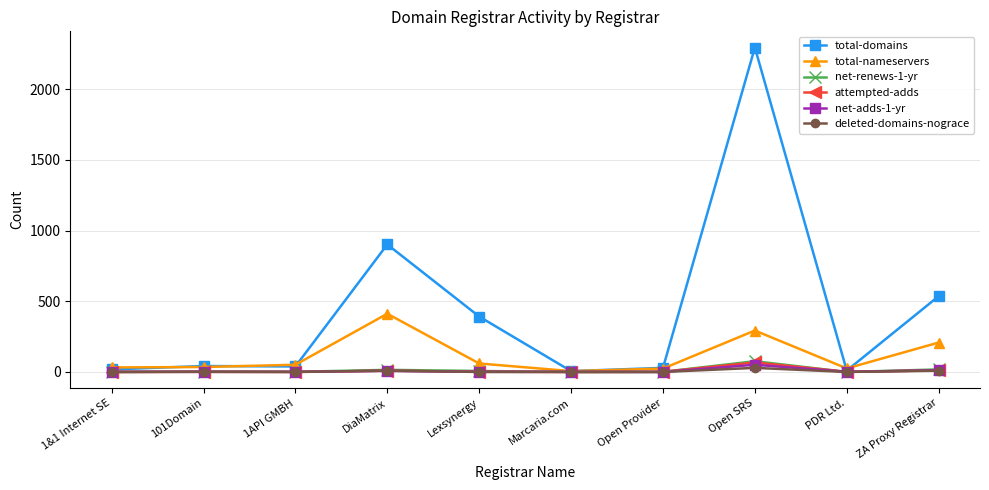

Does the chart display data point markers on the line(s)?

Yes